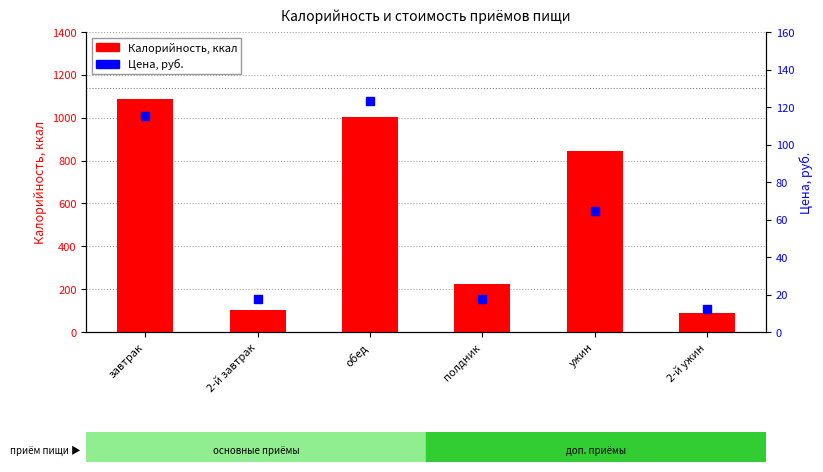

What are all the series names shown in the legend?

Калорийность, Цена